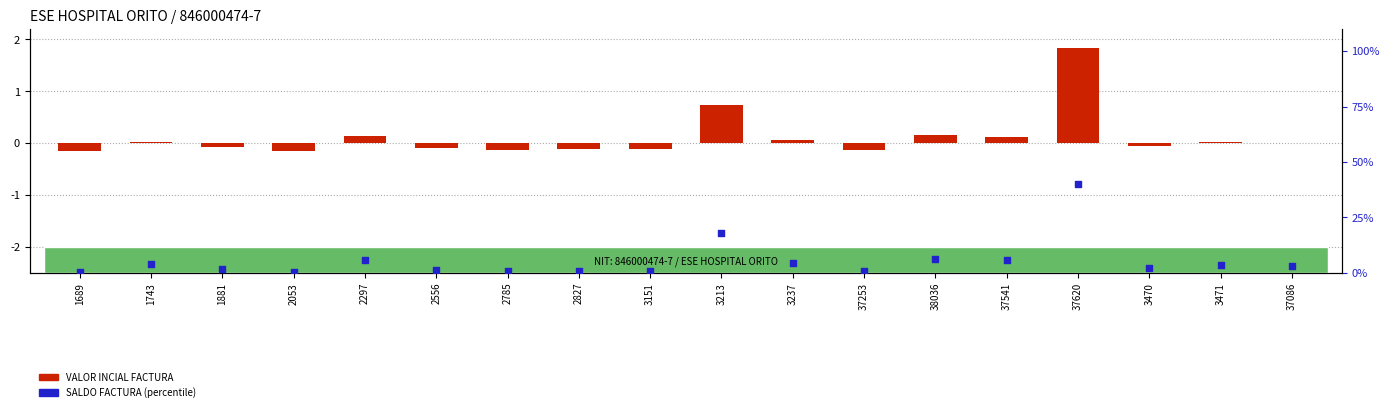

At how many categories does at least one series exceed 36?

1